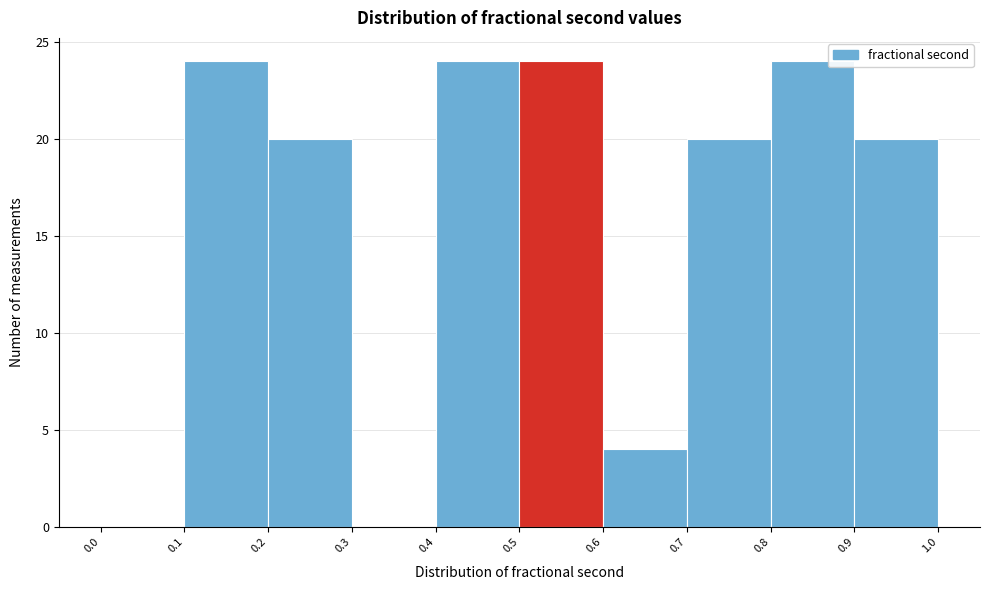

How tall is the bar that spans 0.4 to 0.5 on the x-axis? The values are not printed on the chart, so give them approximately, as read against the axis.

24